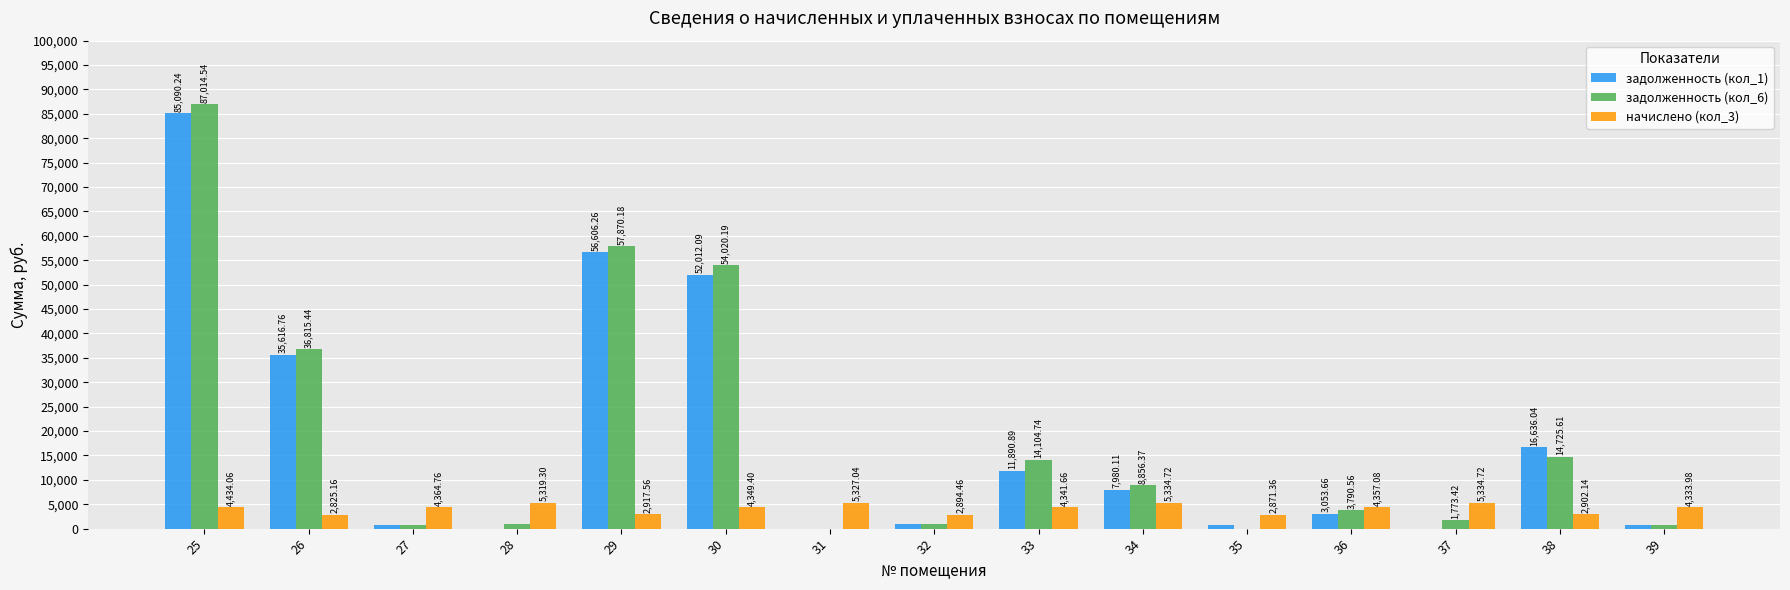

Which series has the largest total across all categories?

задолженность (кол_6)